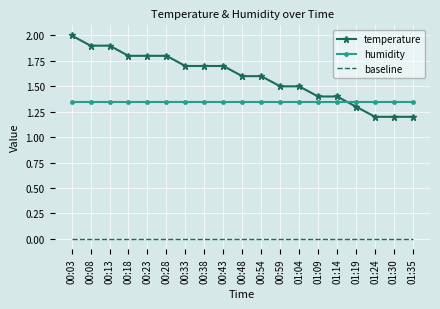

How many times do humidity and temperature cross each other?

1